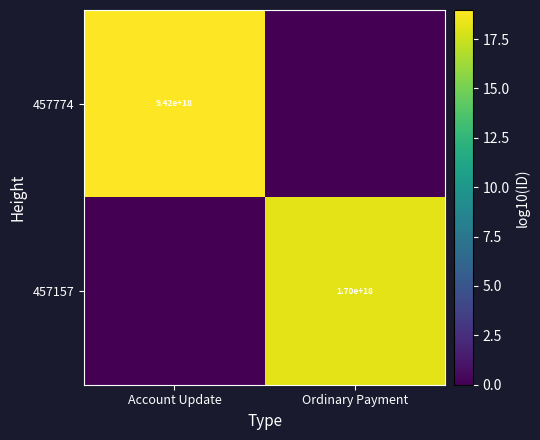

The value of 457157 at Ordinary Payment is 1700000000000000000. True or false?

True